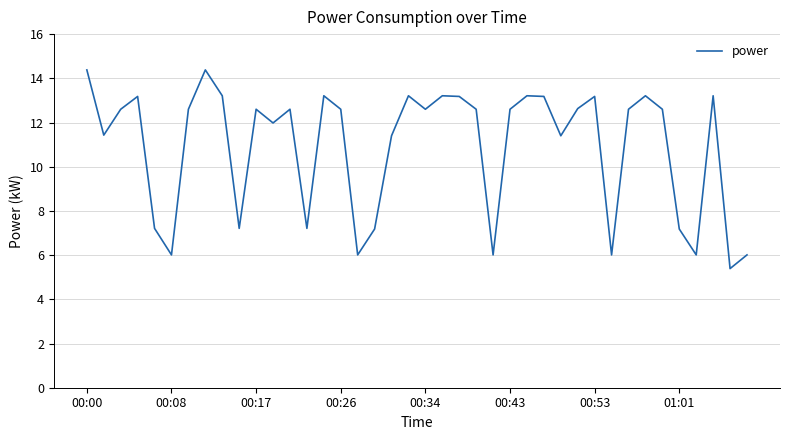

Reading left to right, transcribe all the data shown in this chart.

14.4	11.4	12.6	13.2	7.2	6.0	12.6	14.4	13.2	7.2	12.6	12.0	12.6	7.2	13.2	12.6	6.0	7.2	11.4	13.2	12.6	13.2	13.2	12.6	6.0	12.6	13.2	13.2	11.4	12.6	13.2	6.0	12.6	13.2	12.6	7.2	6.0	13.2	5.4	6.0